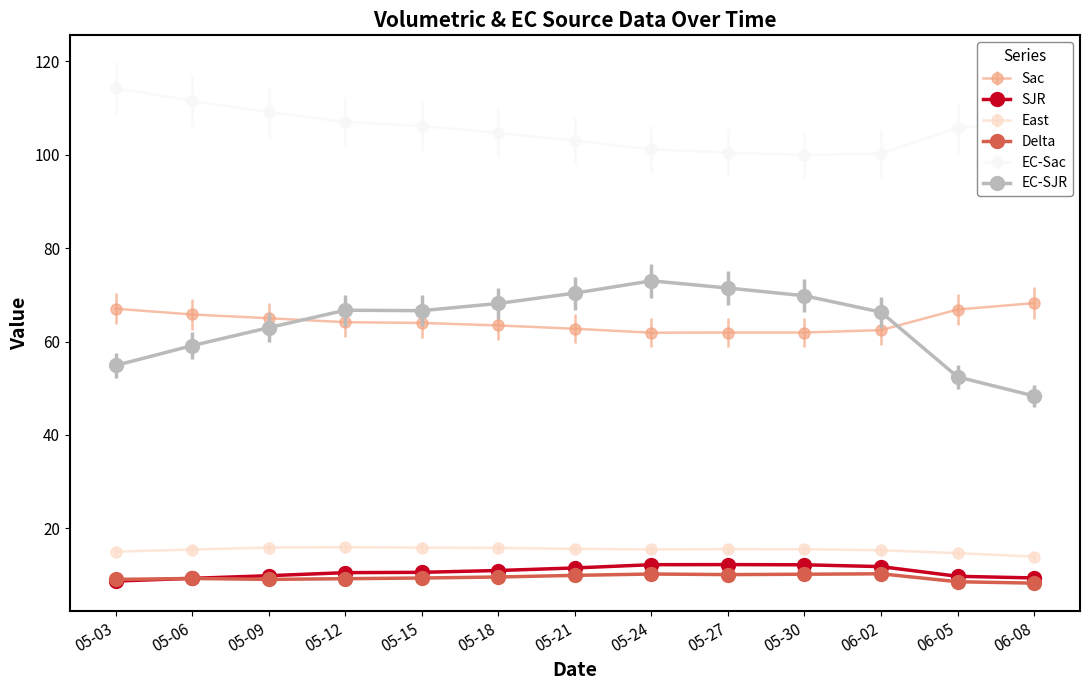

What is the total value across all series at 05-03?

269.0